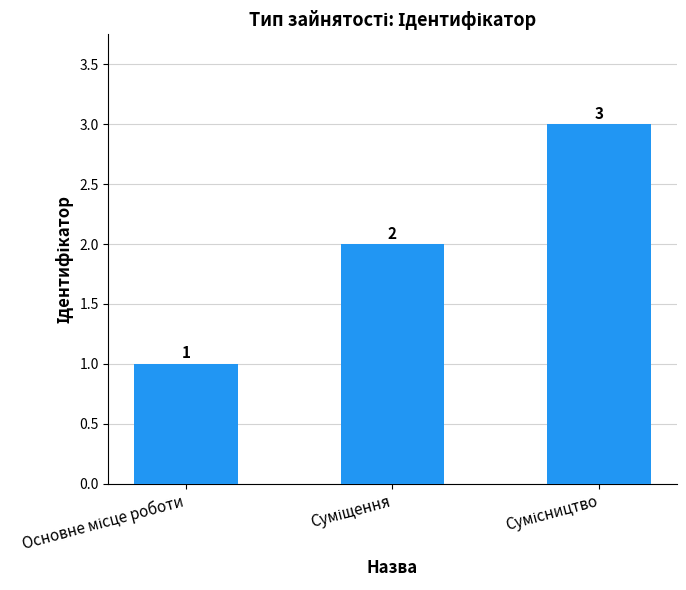

What is the greatest value displayed?

3